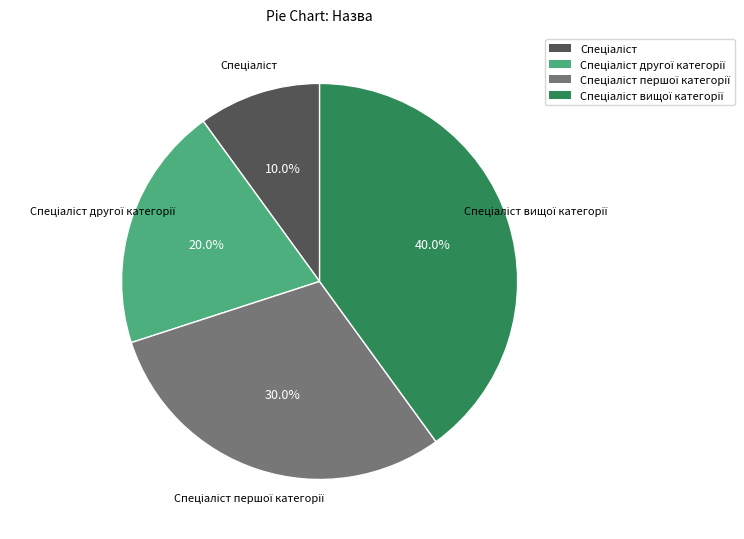

How many segments does this pie chart have?

4